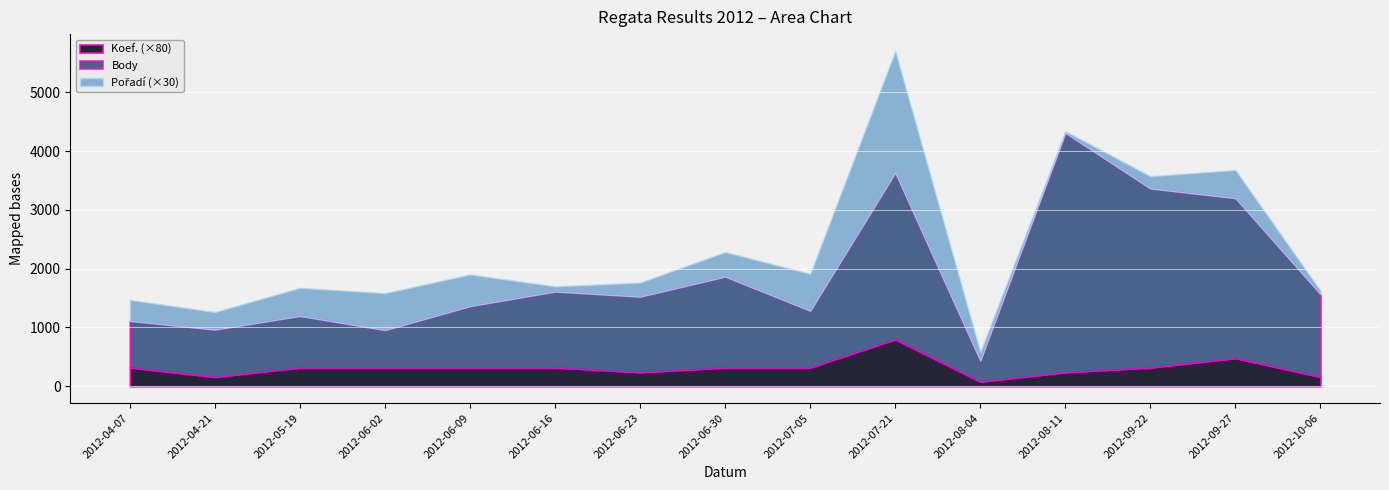

Which has a higher value, 2012-06-02 or 2012-07-05?

2012-07-05